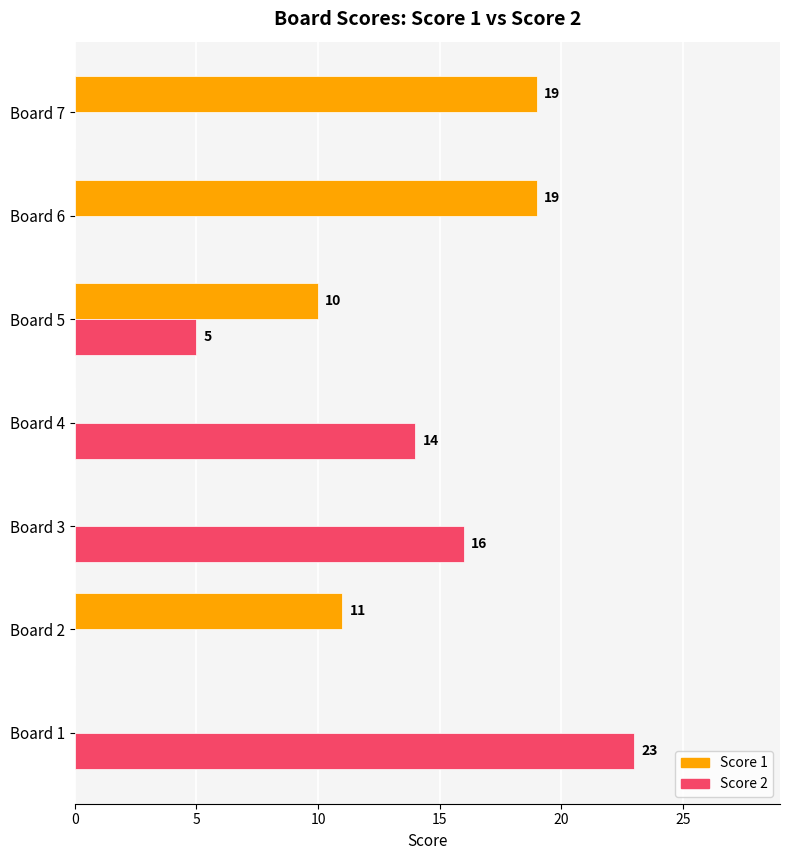

True or false: Score 2 has a value of 5 at Board 5.

True